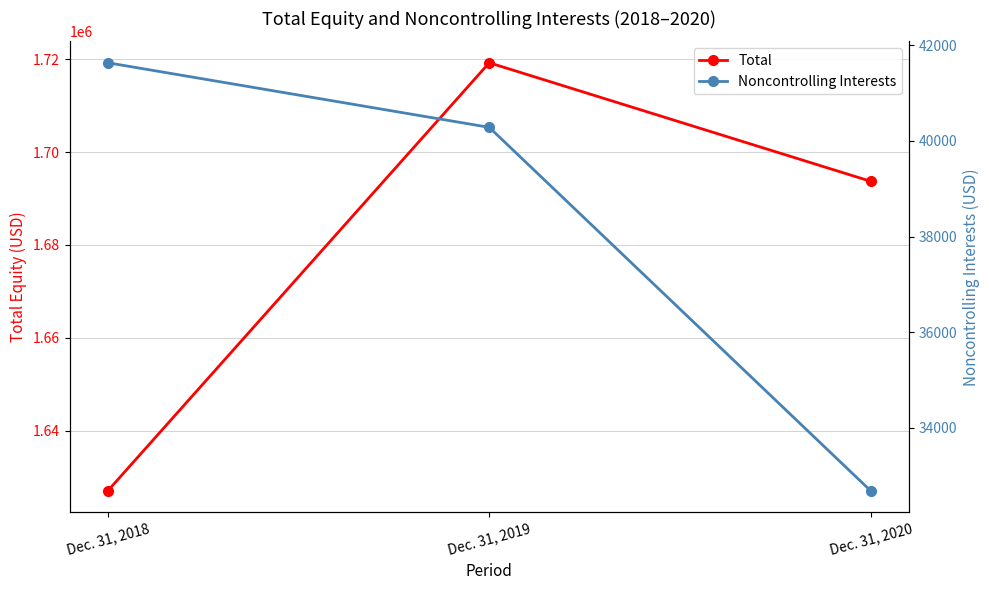

What is the sum of all Noncontrolling Interests values?

114599